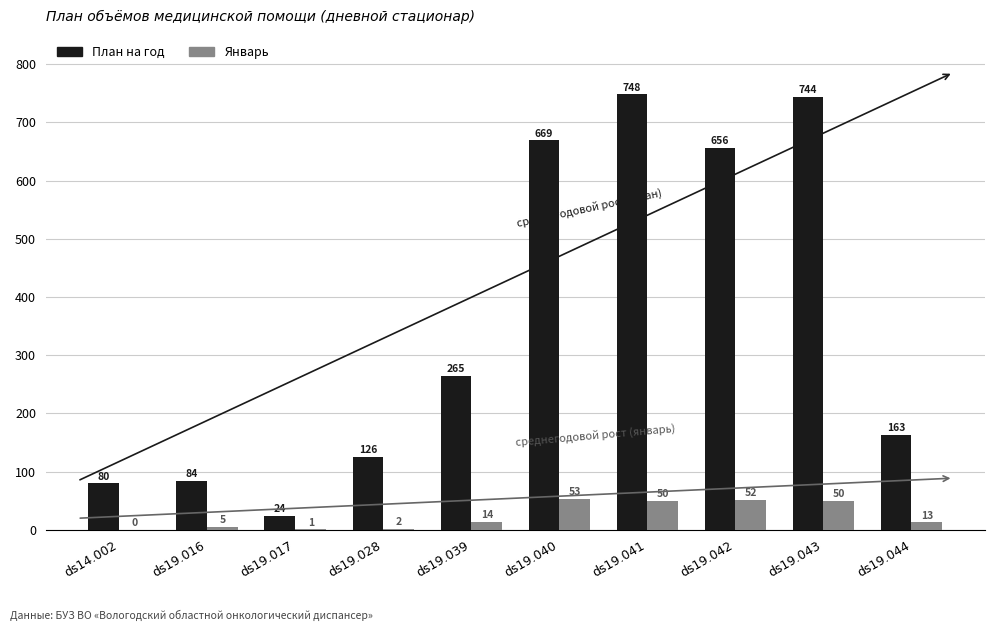

What is the approximate value of План на год at ds19.041, to the nearest 100?

700